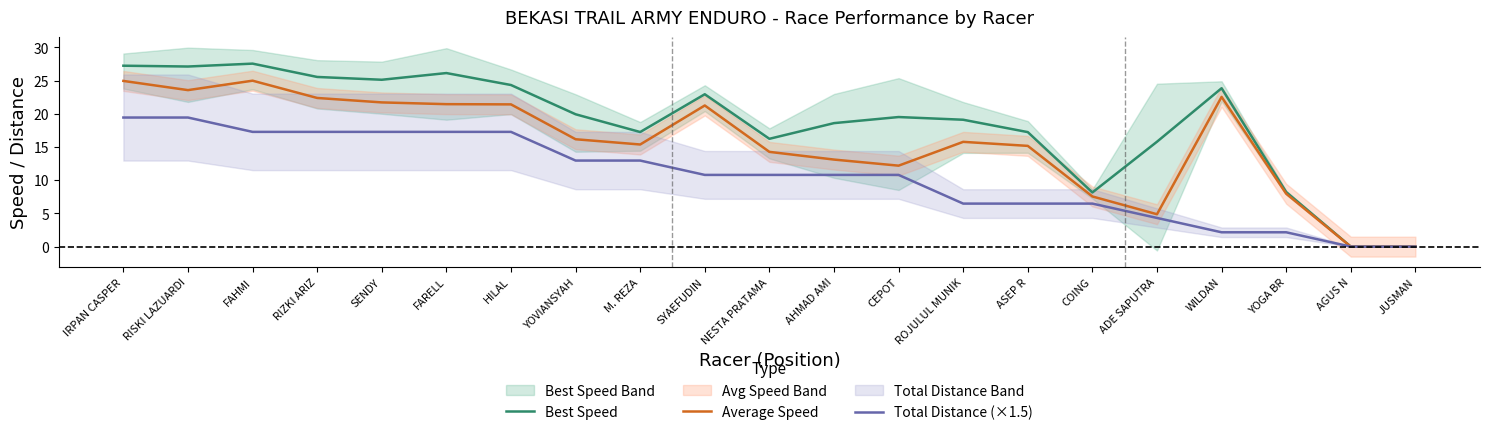

What is the difference between the highest and lowest values at FARELL?

8.9